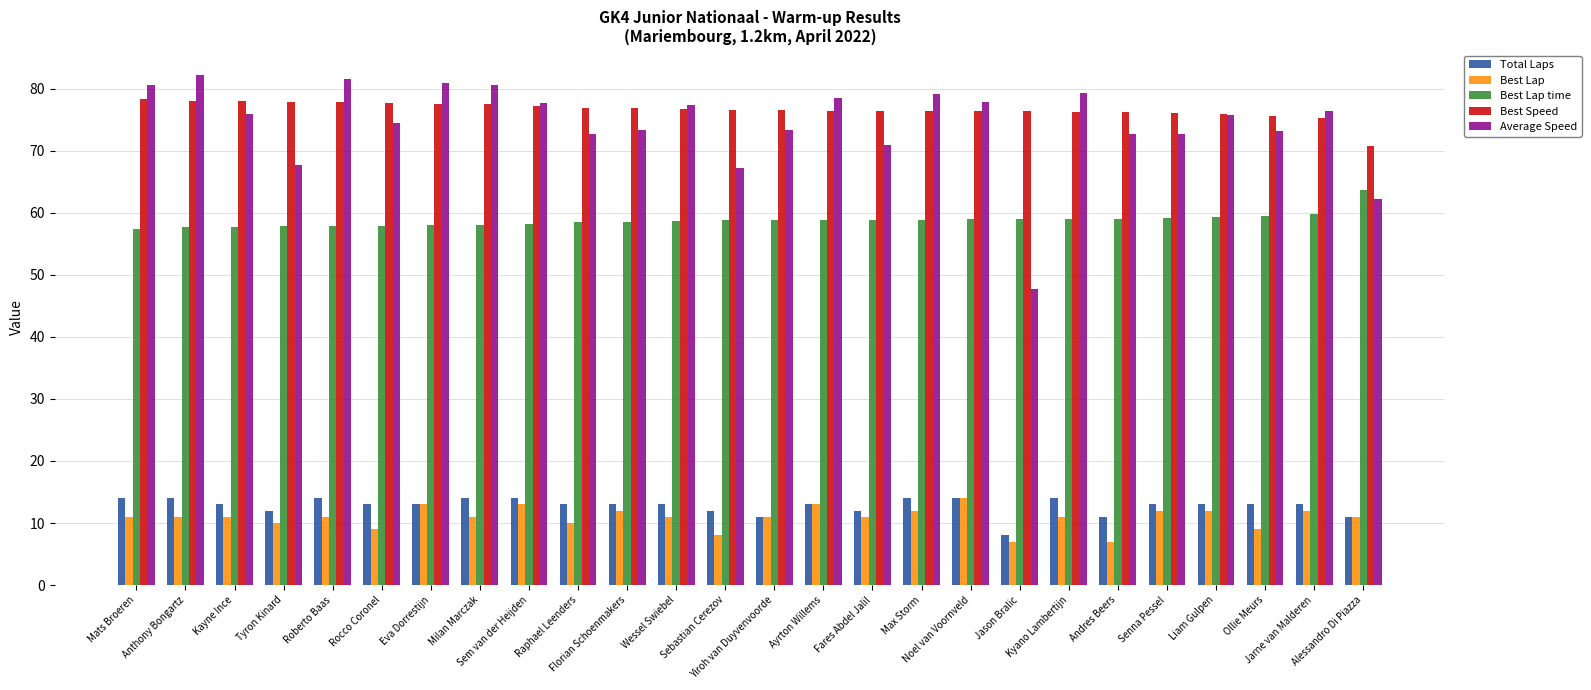

What are all the series names shown in the legend?

Total Laps, Best Lap, Best Lap time, Best Speed, Average Speed